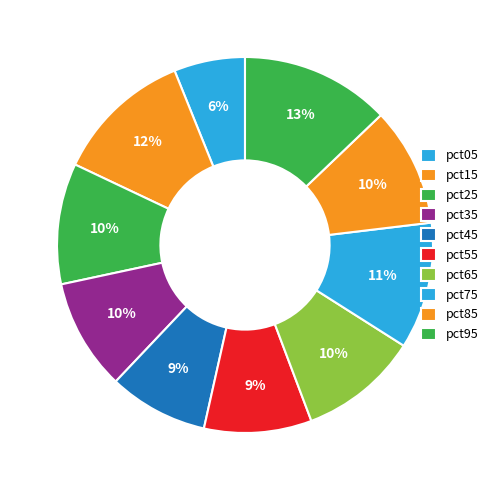

Is there any slice that represents more than half of the pie?

No